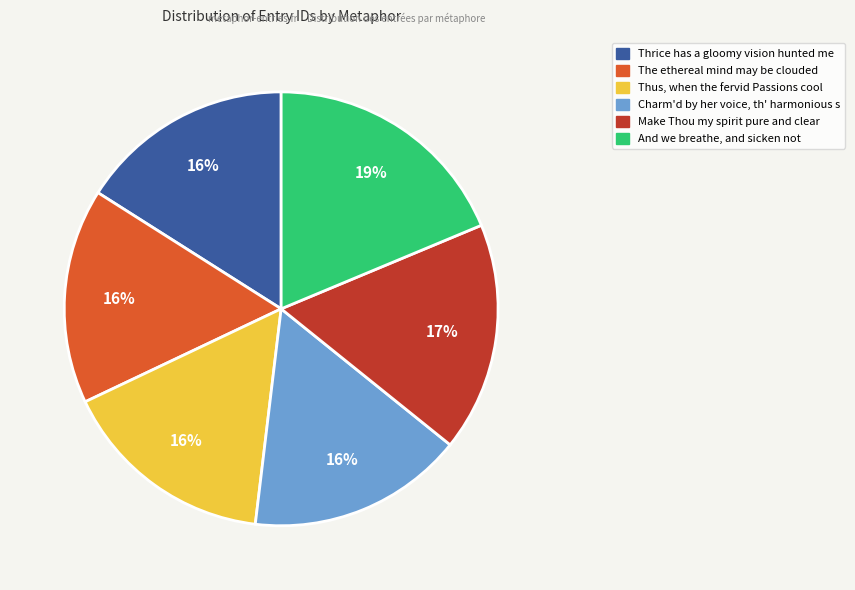

What is the largest slice in the pie chart?

And we breathe, and sicken not